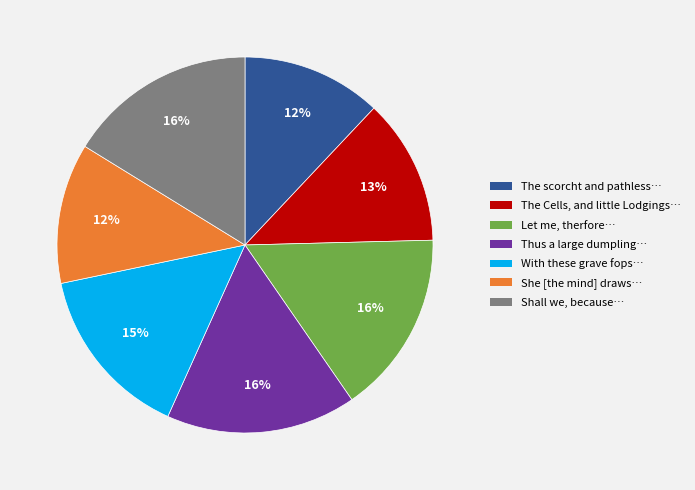

Is it true that With these grave fops… is 6% of the pie?

False